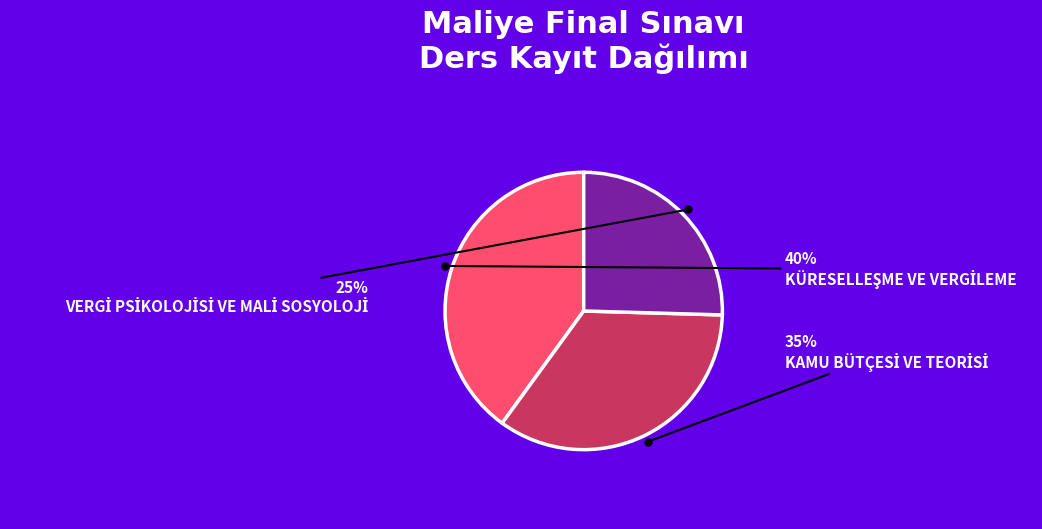

Is there a majority slice in this chart?

No